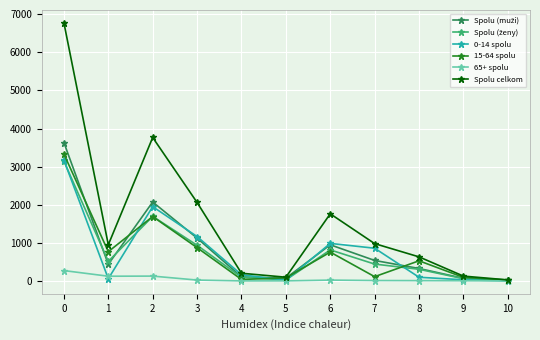

True or false: Spolu celkom has more than 0 points higher than both neighbors.

True